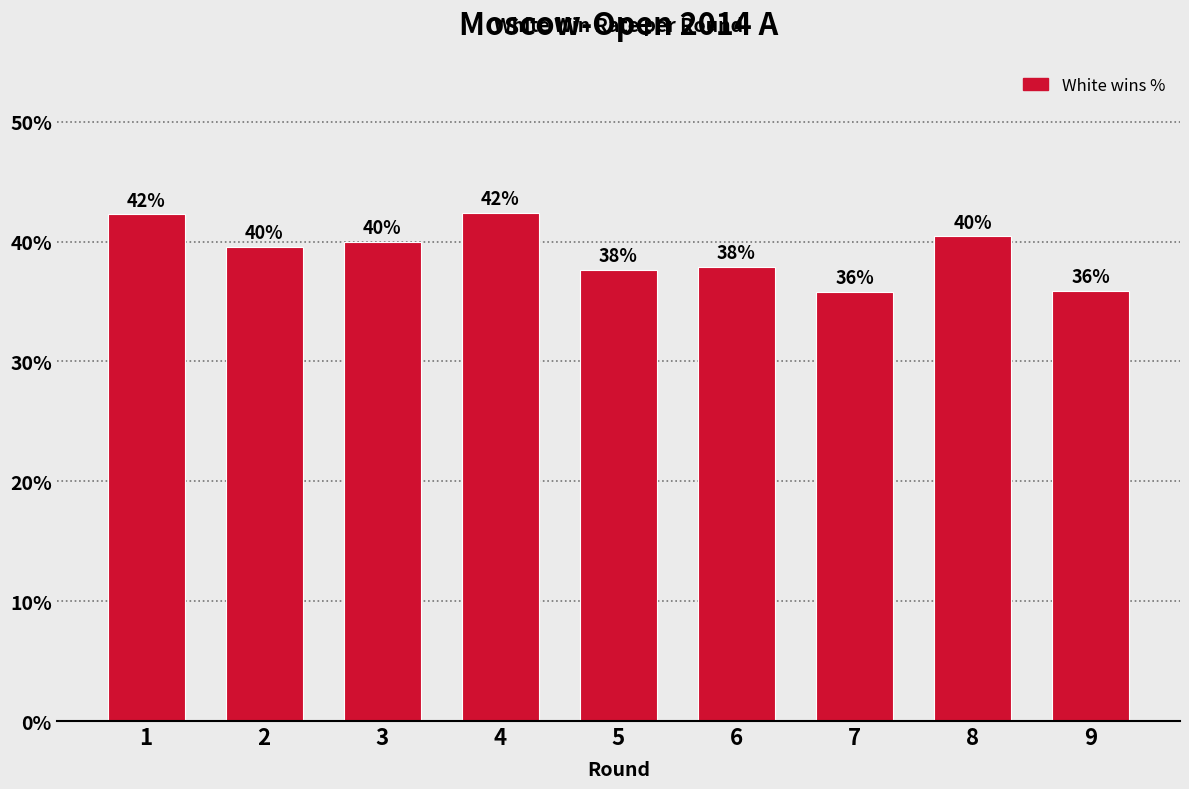

Read the value at 3.

40.0